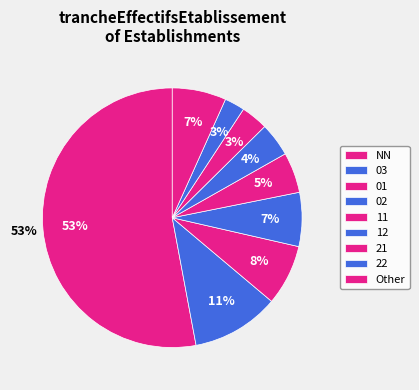

Which slice is the largest?

NN